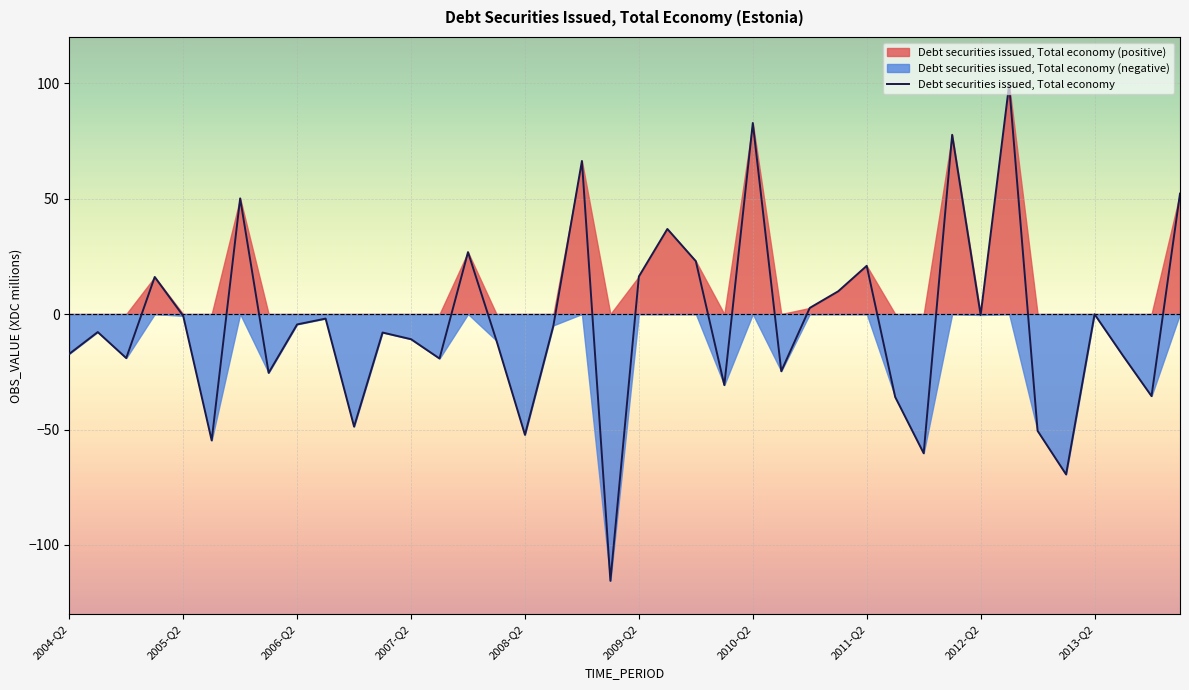

What is the sum of all values?

-148.1